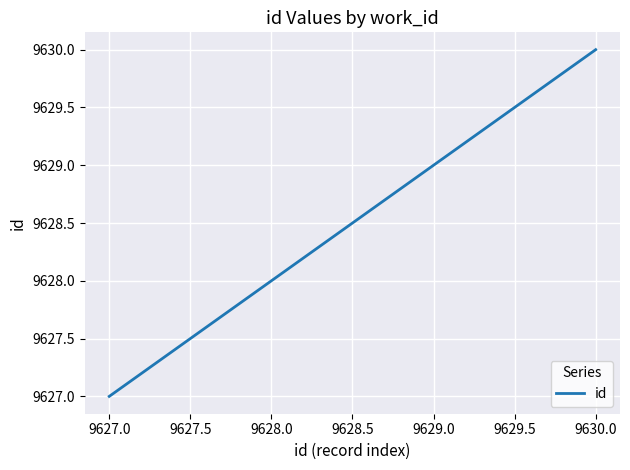

What is the average value?

9628